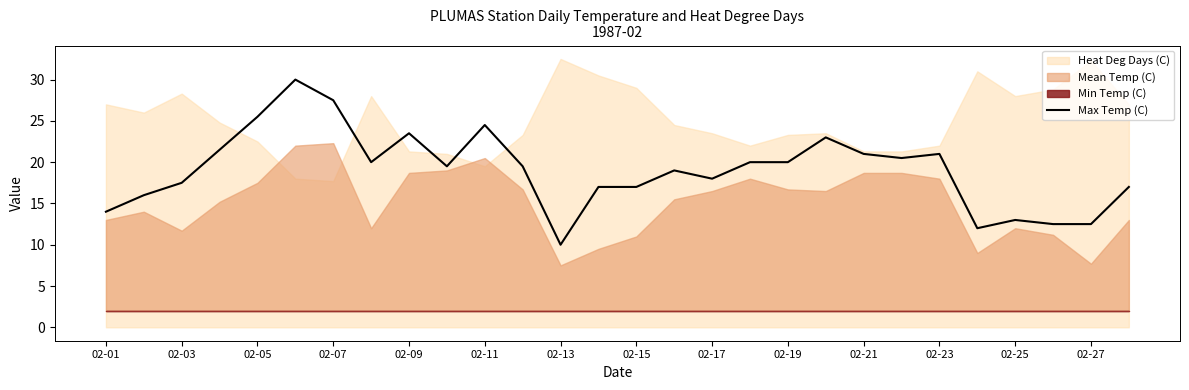

The value of Max Temp (C) at 02-03 is 31.1. True or false?

False